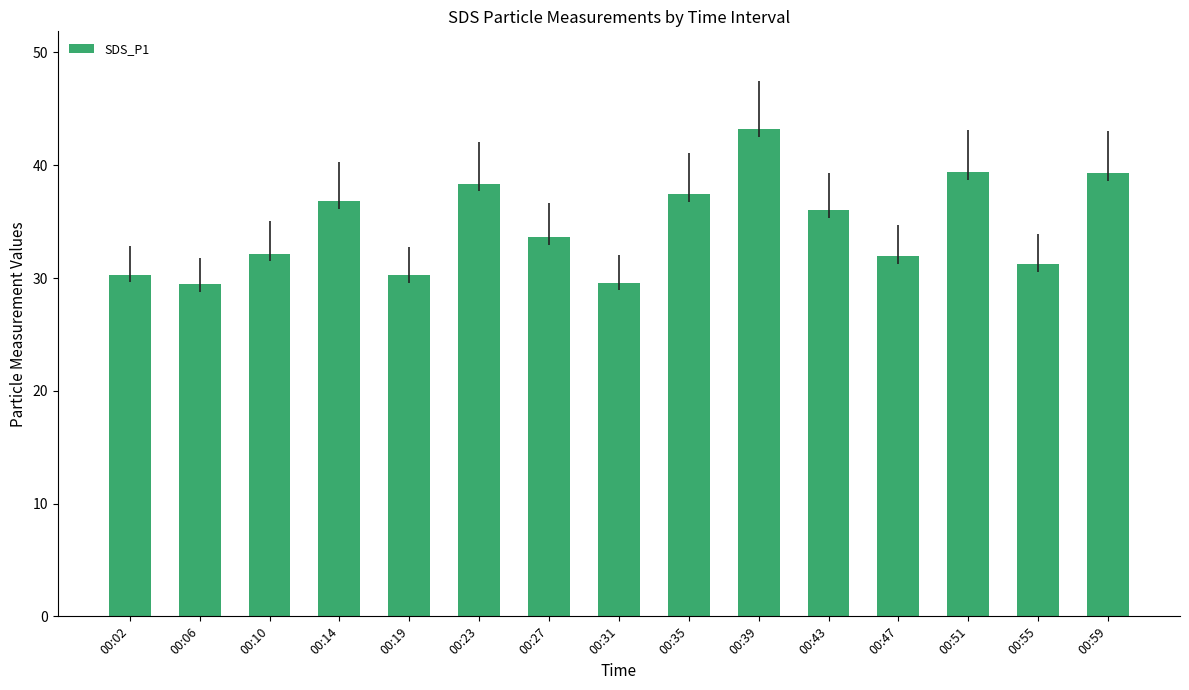

What is the change in value from 00:06 to 00:51?

+9.9